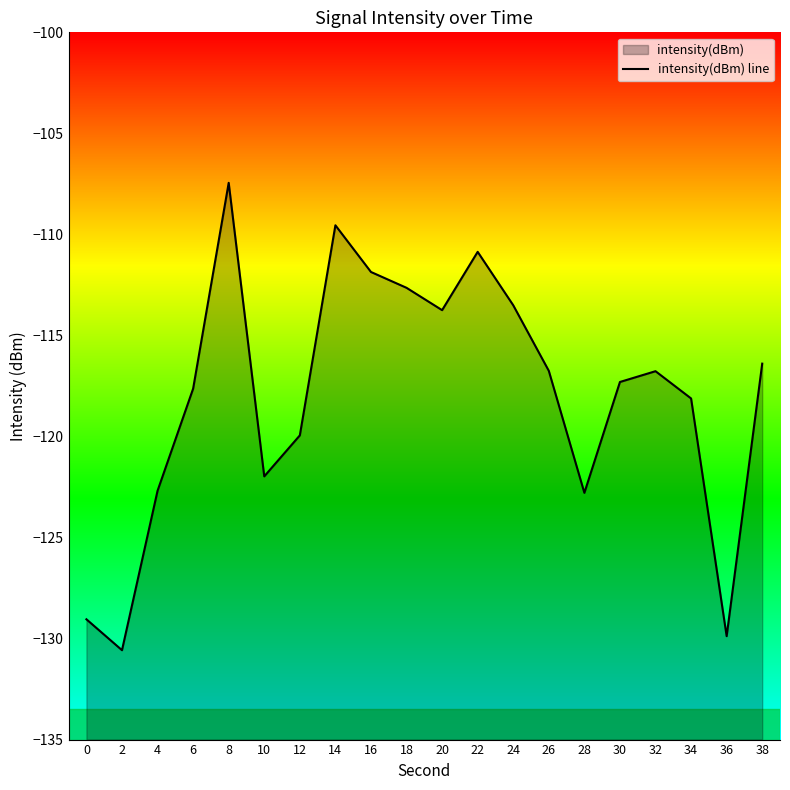

What is the greatest value displayed?

-107.4